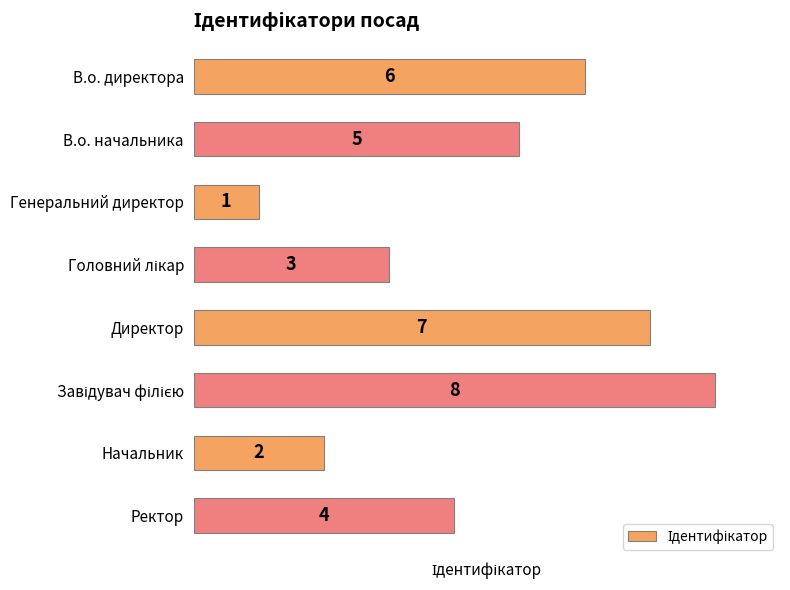

True or false: the data shows 1 at Начальник.

False